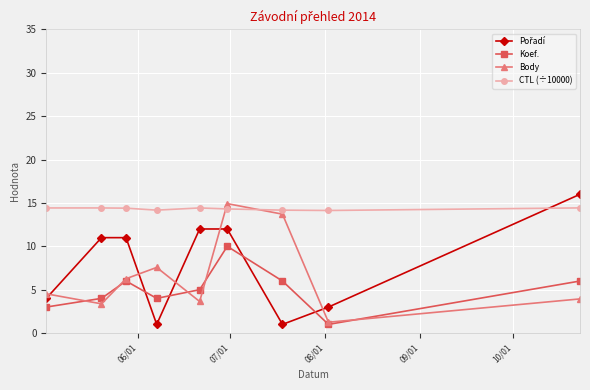

What is the minimum value shown in the chart?

1.0